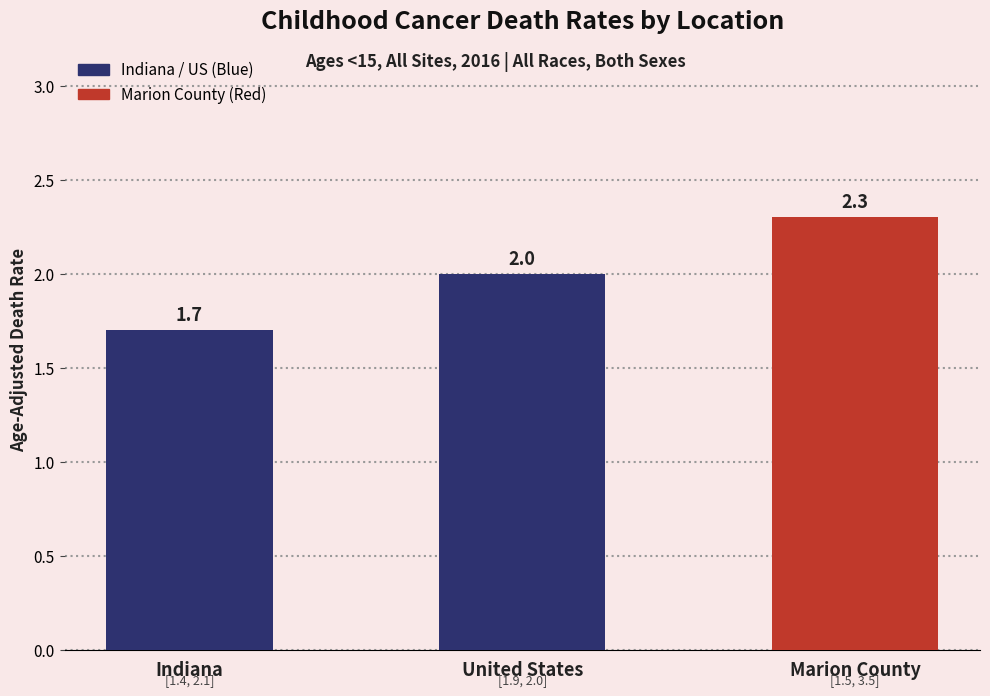

Reading right to left, list all the values displayed in this chart.

Marion County=2.3	United States=2.0	Indiana=1.7